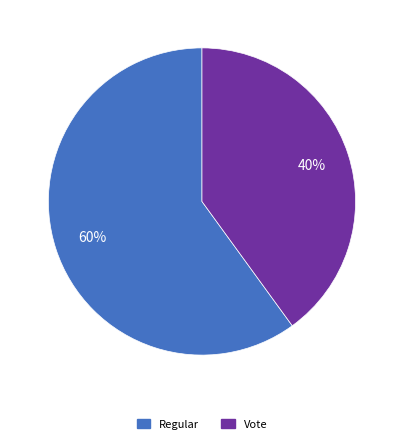

How many slices are in this pie chart?

2